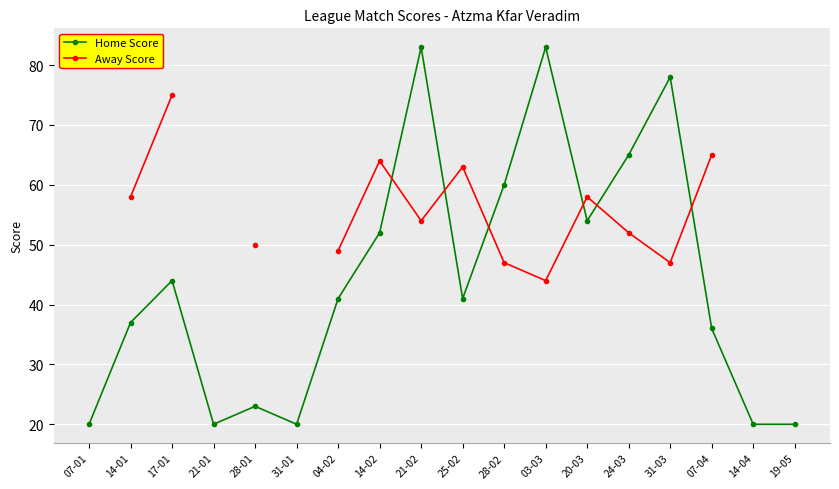

How many lines are shown in the chart?

2